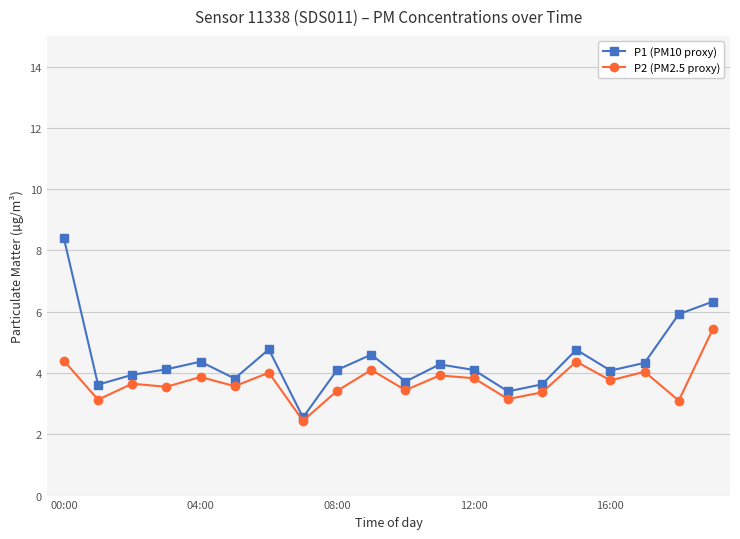

True or false: P2 (PM2.5 proxy) has more than 0 points higher than both neighbors.

True